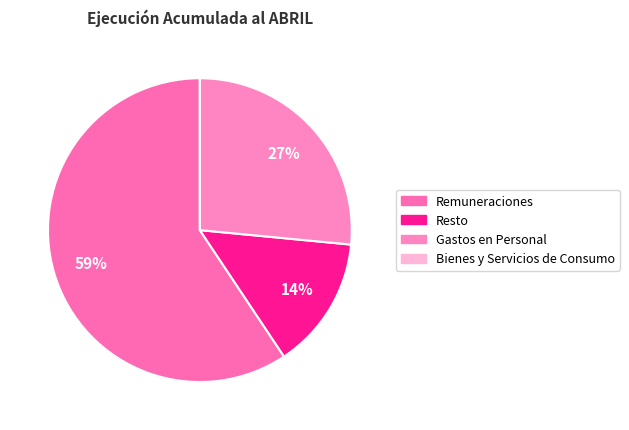

What is the largest slice in the pie chart?

Remuneraciones